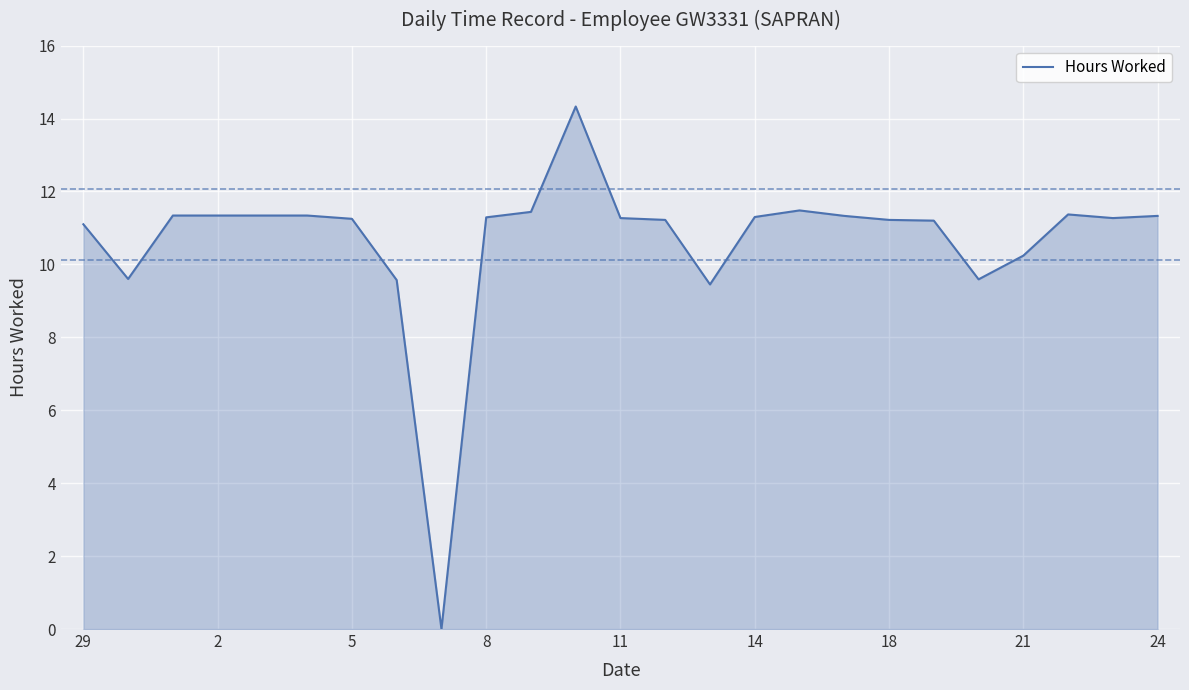

What is the difference between the maximum and minimum values?

14.3